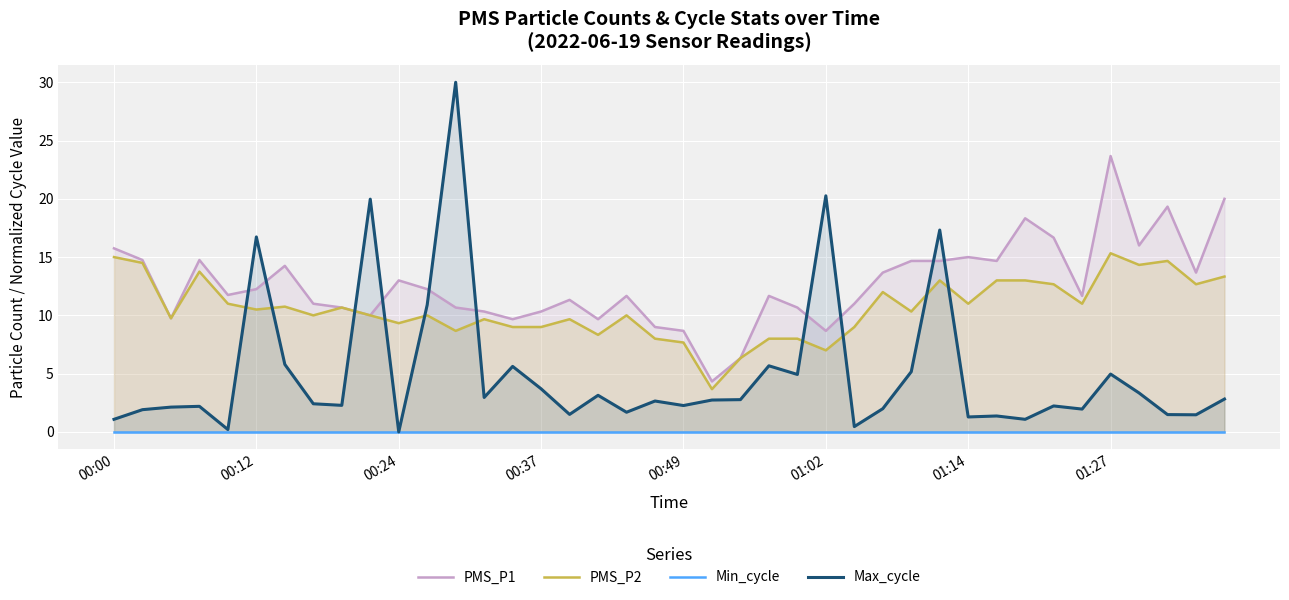

True or false: Max_cycle and PMS_P2 intersect in this chart.

True